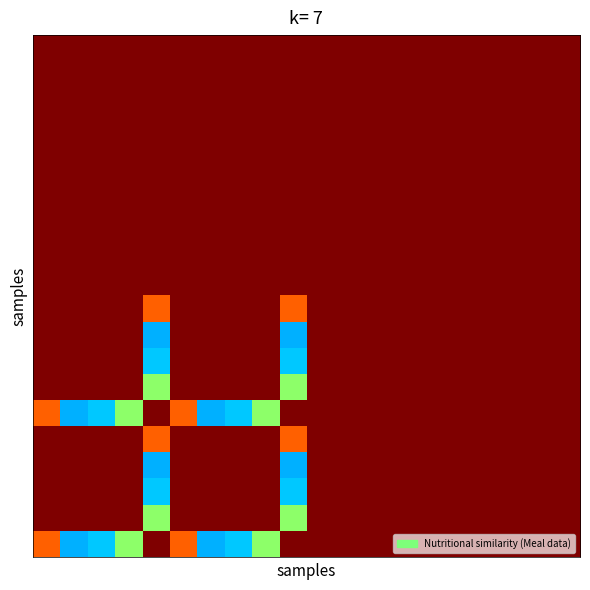

At how many categories does at least one series exceed 2?

10